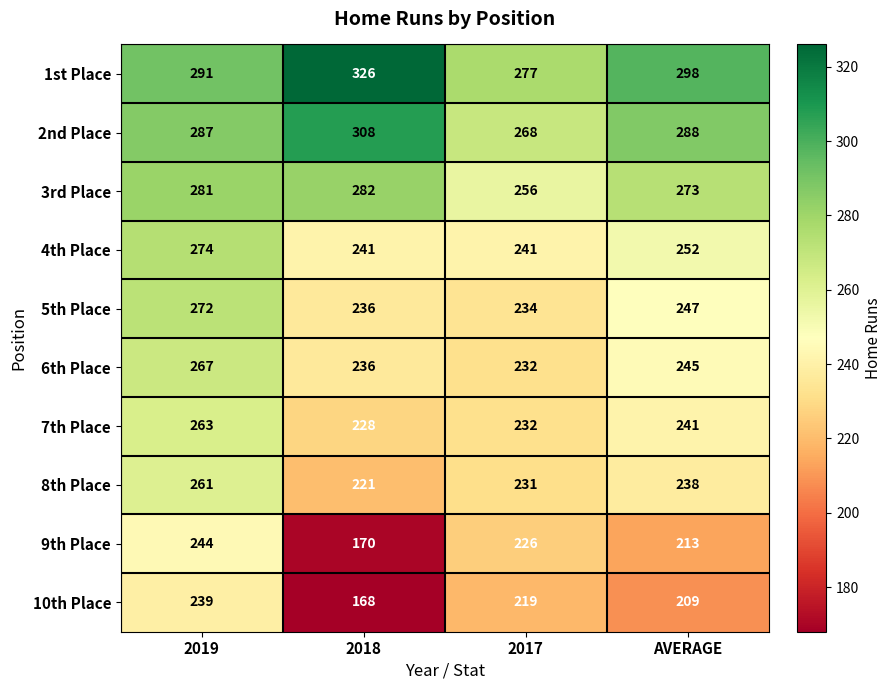

What is the difference between the 4th Place values at AVERAGE and 2018?

11